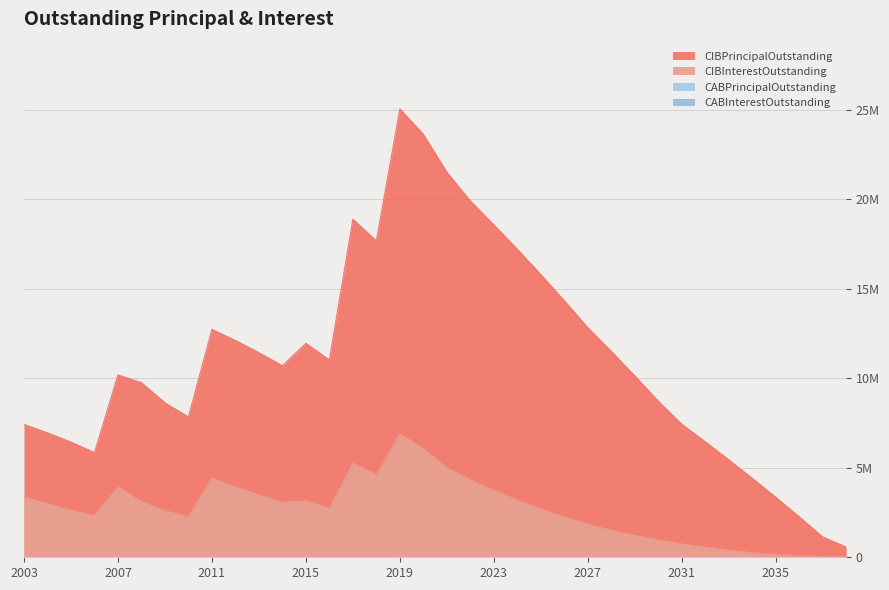

What is the difference between the CIBInterestOutstanding values at 2004 and 2014?

82599.0